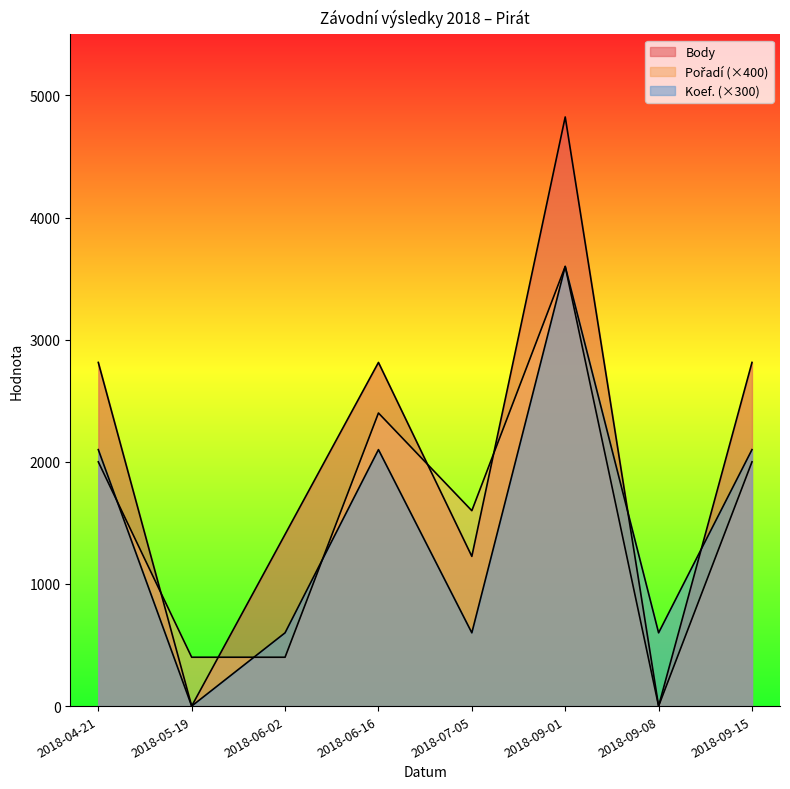

What is the spread (max minus min) of values at 2018-05-19?

400